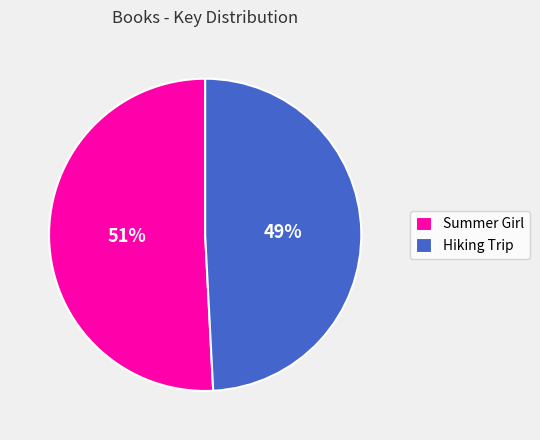

Count the number of slices in the pie.

2